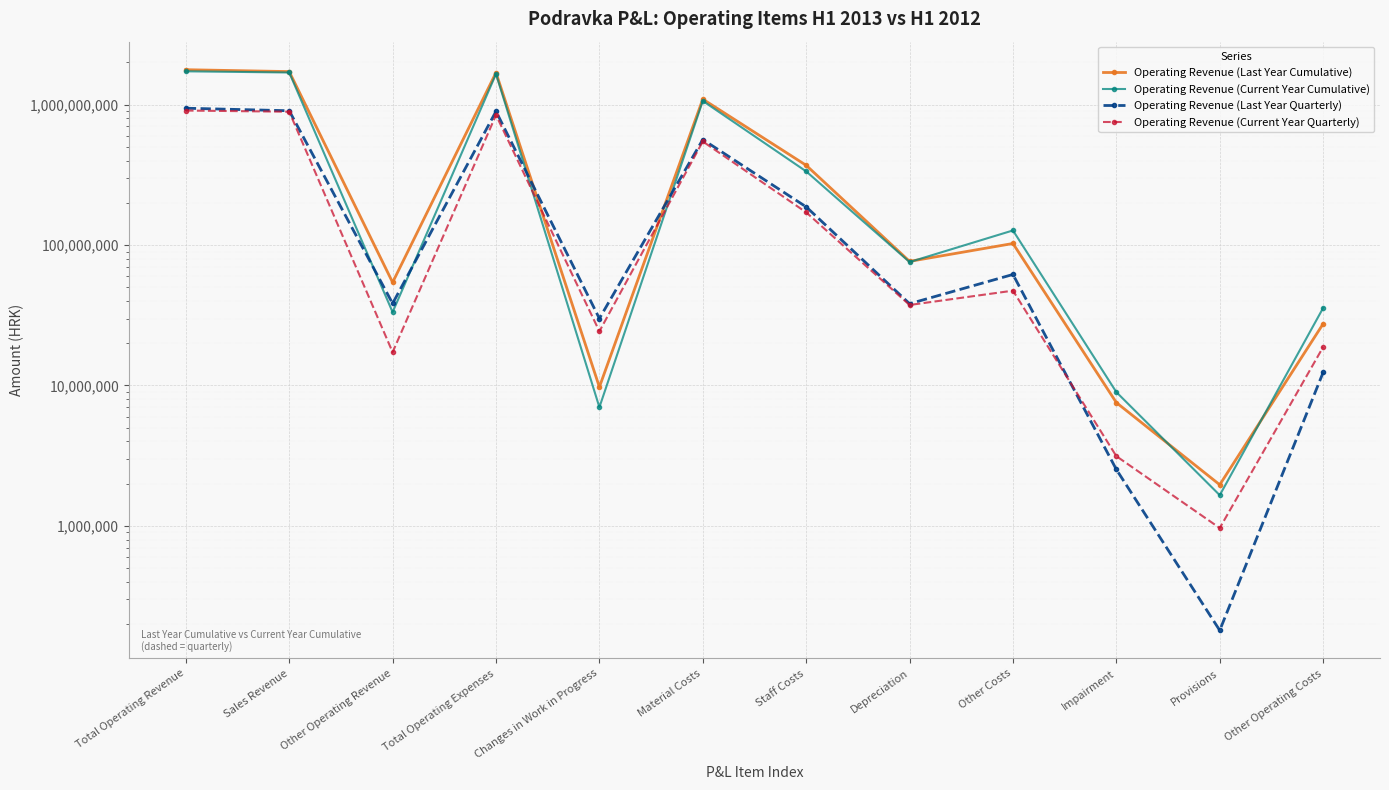

What are all the series names shown in the legend?

Operating Revenue (Last Year Cumulative), Operating Revenue (Current Year Cumulative), Operating Revenue (Last Year Quarterly), Operating Revenue (Current Year Quarterly)